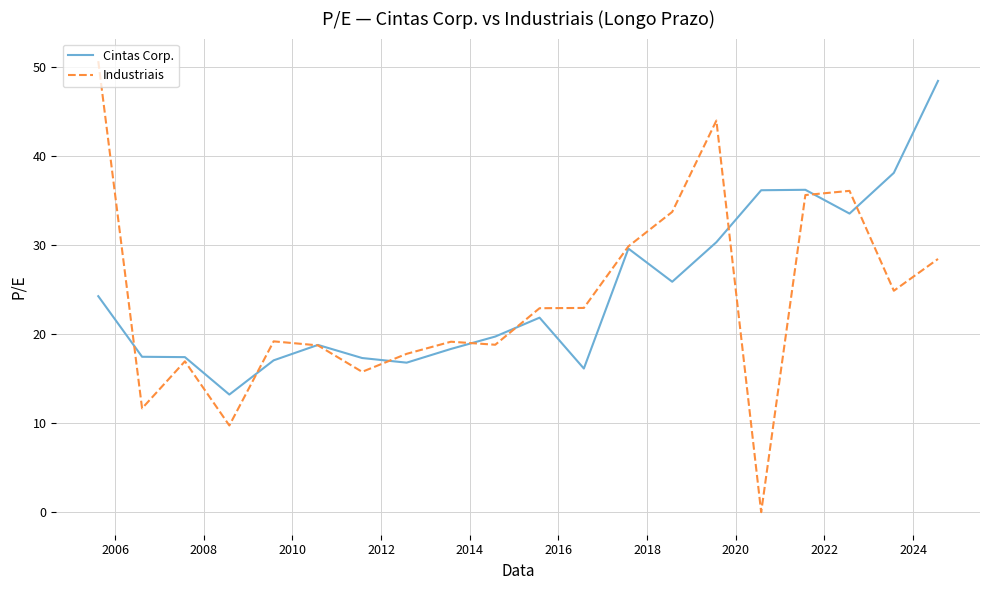

What is the maximum value for Cintas Corp.?

48.4